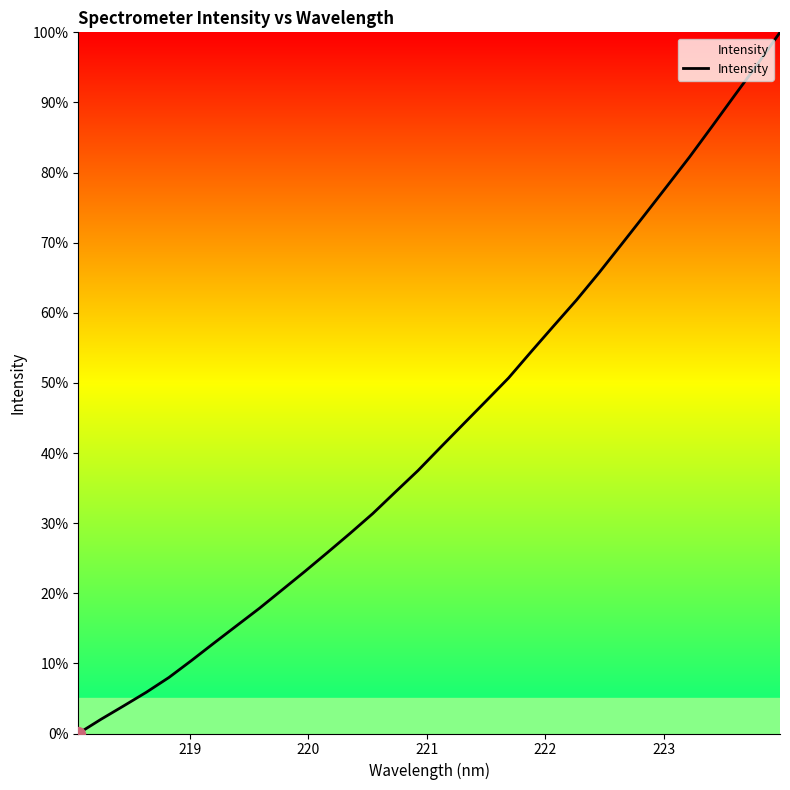

What is the difference between the maximum and minimum values?

100.0